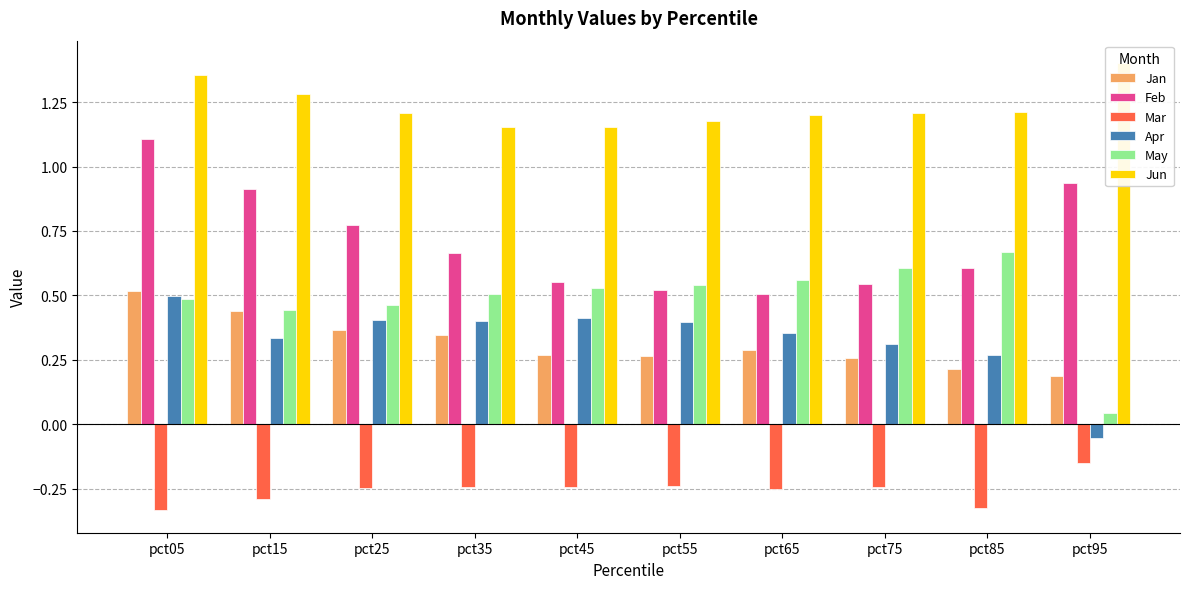

At which label is Jan closest to 0?

pct95